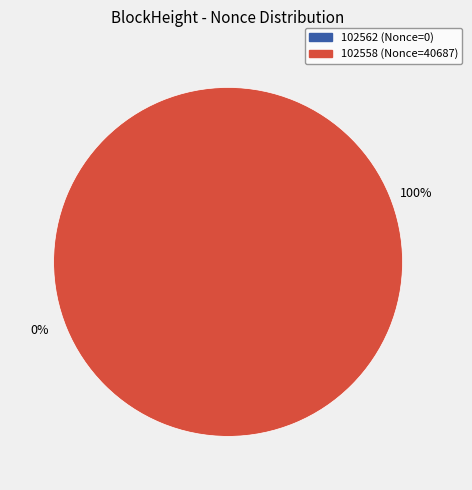

To the nearest percent, what portion does 102558 represent?

100%